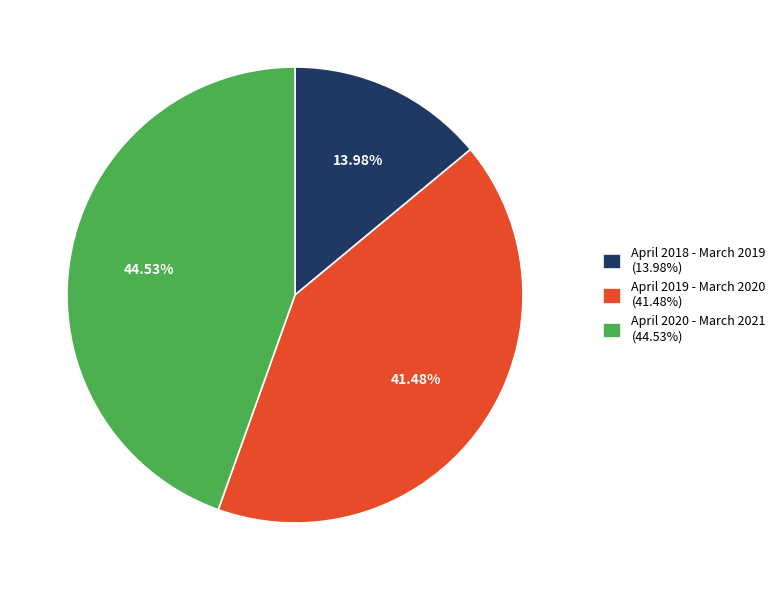

What percentage is the April 2019 - March 2020 slice, to the nearest percent?

41%